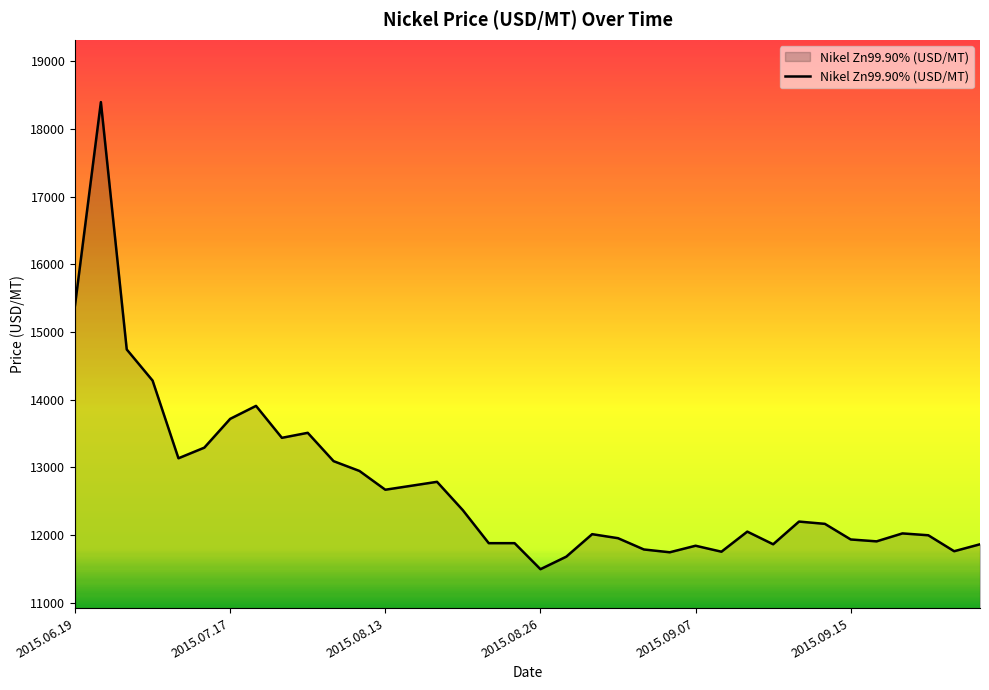

What is the average value?

12728.2